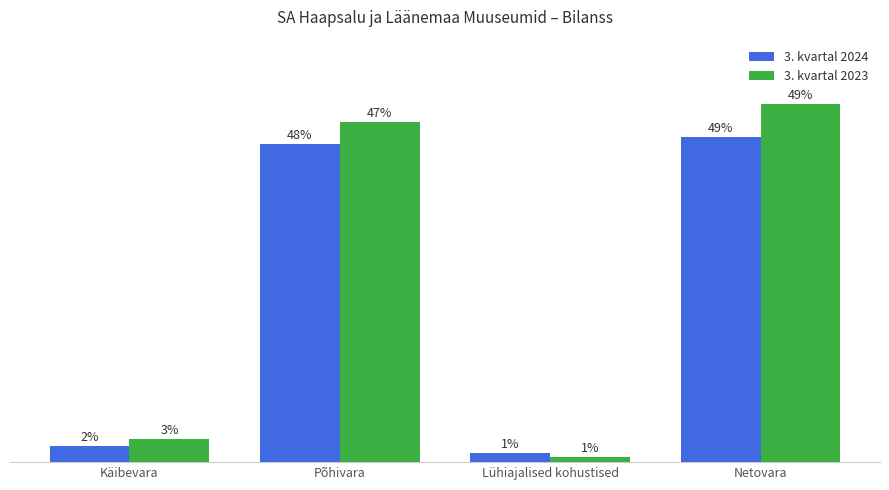

True or false: 3. kvartal 2023 has a value of 1380037.9 at Netovara.

False